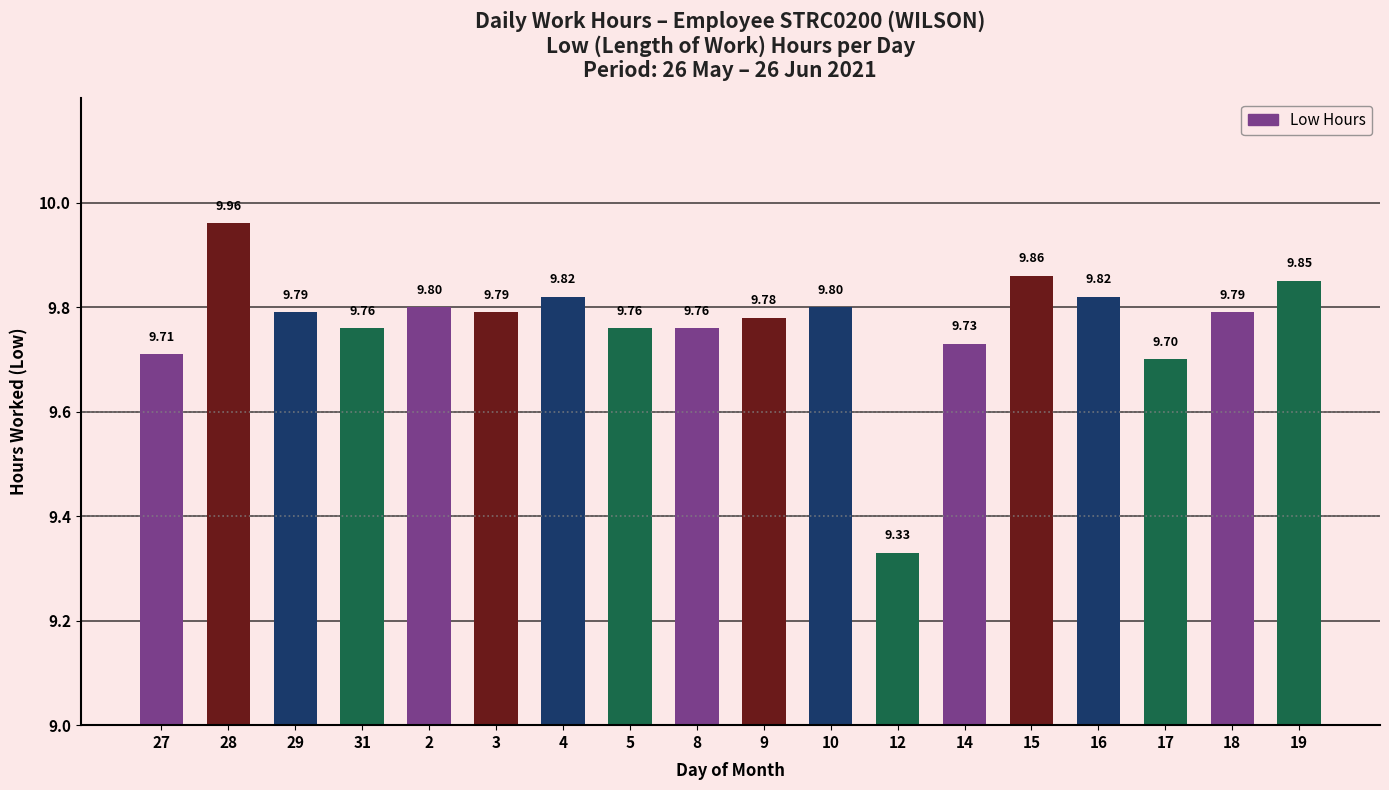

Approximately how many times larger is the value at 27 compared to 17?

1.0